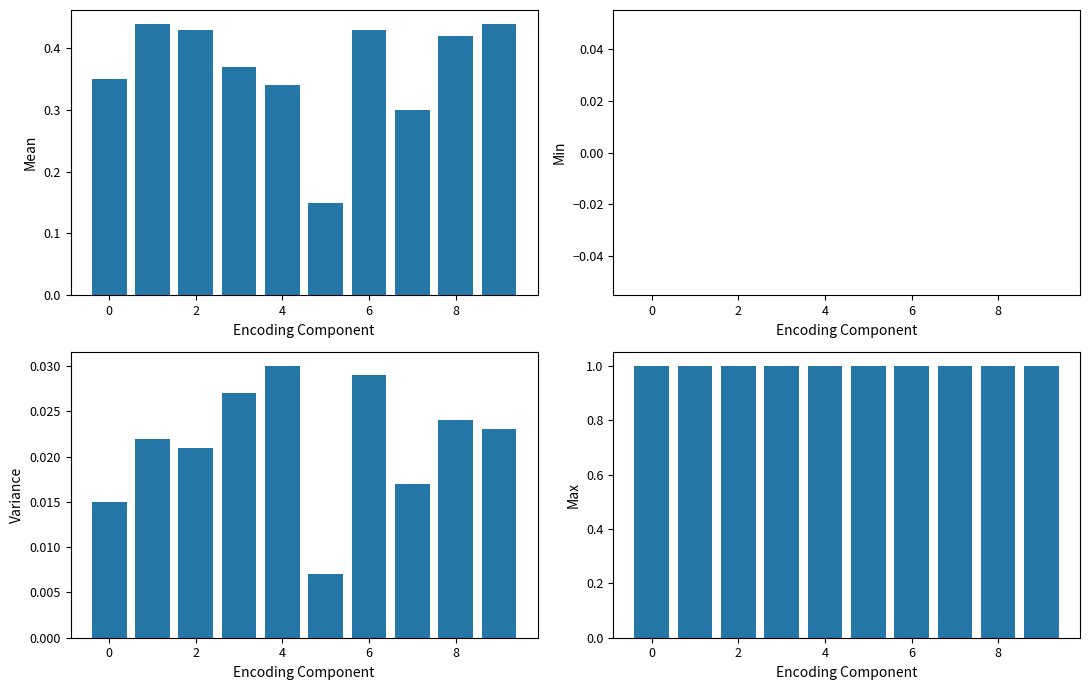

Which series changed the most between 6 and 9?

Mean